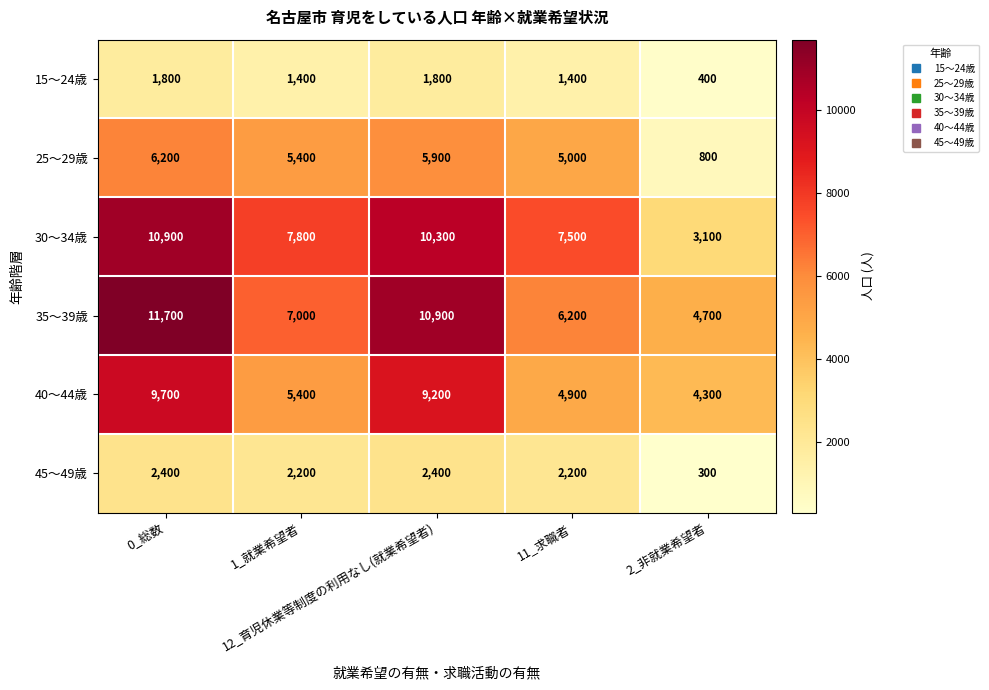

At how many categories does at least one series exceed 3267?

5